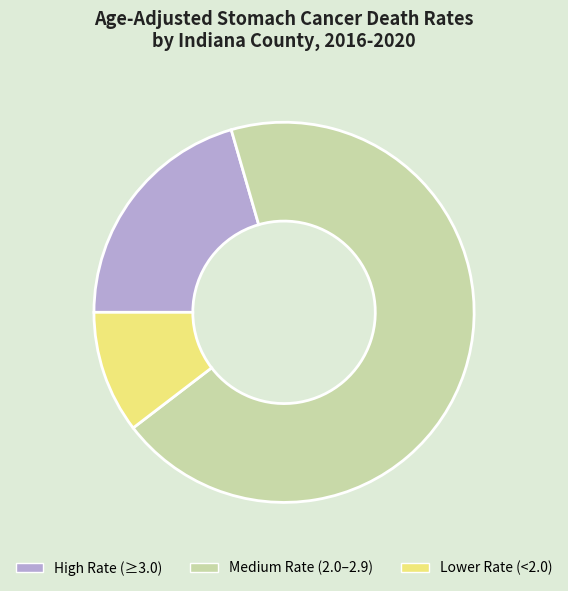

Approximately how many times larger is the value at Medium Rate (2.0–2.9) compared to High Rate (≥3.0)?

3.4